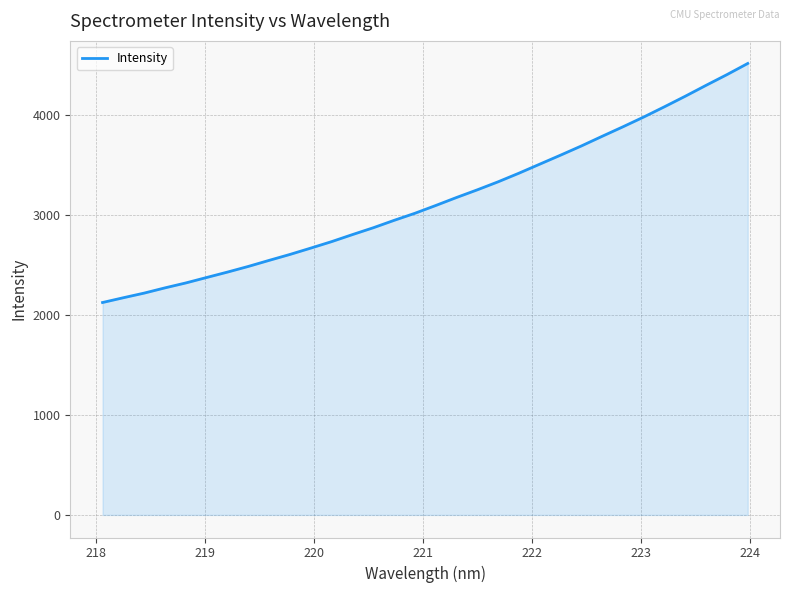

What is the minimum value shown in the chart?

2124.6